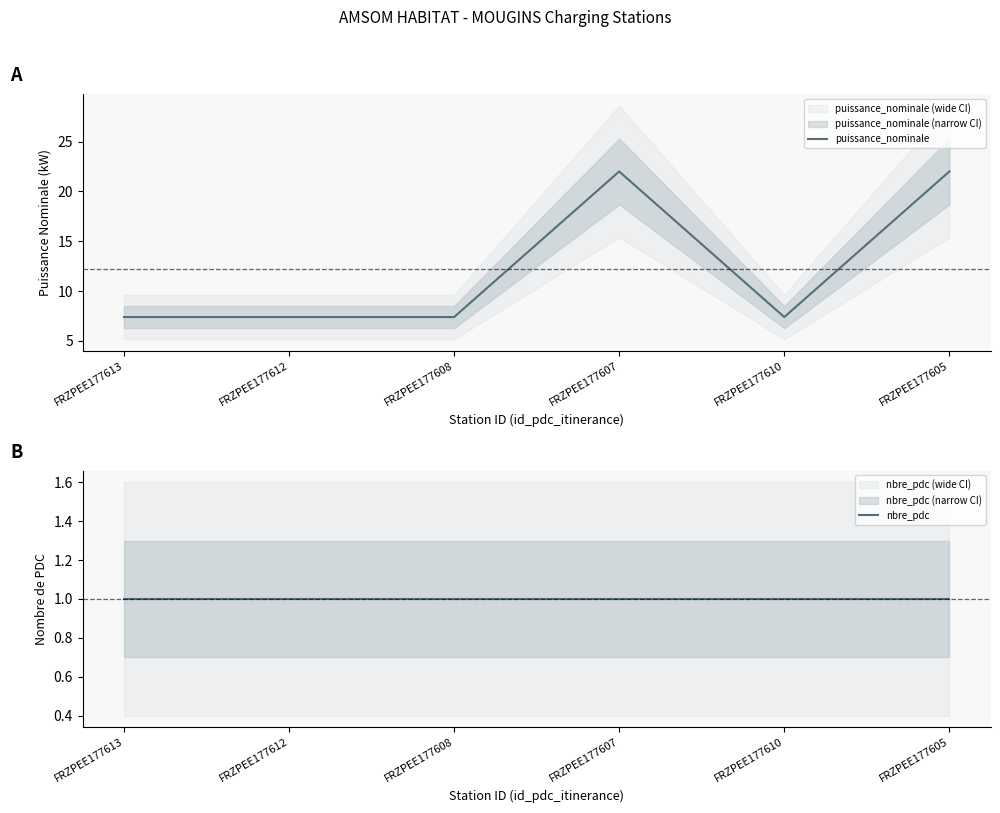

What are all the series names shown in the legend?

puissance_nominale, nbre_pdc